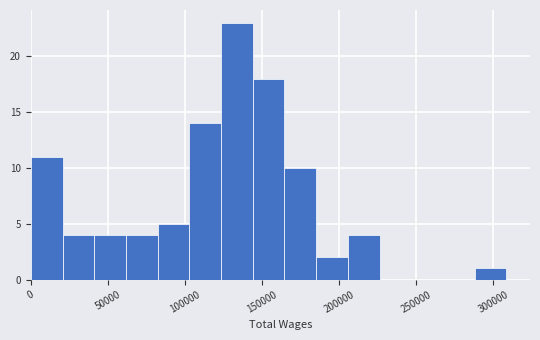

Over which range of the x-axis is the bar tallest?

125000 to 145000